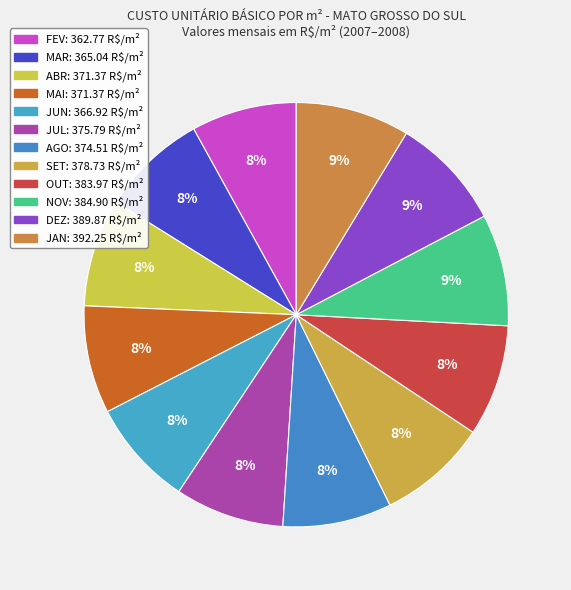

To the nearest percent, what is the difference between the largest and smallest slice percentages?

1%